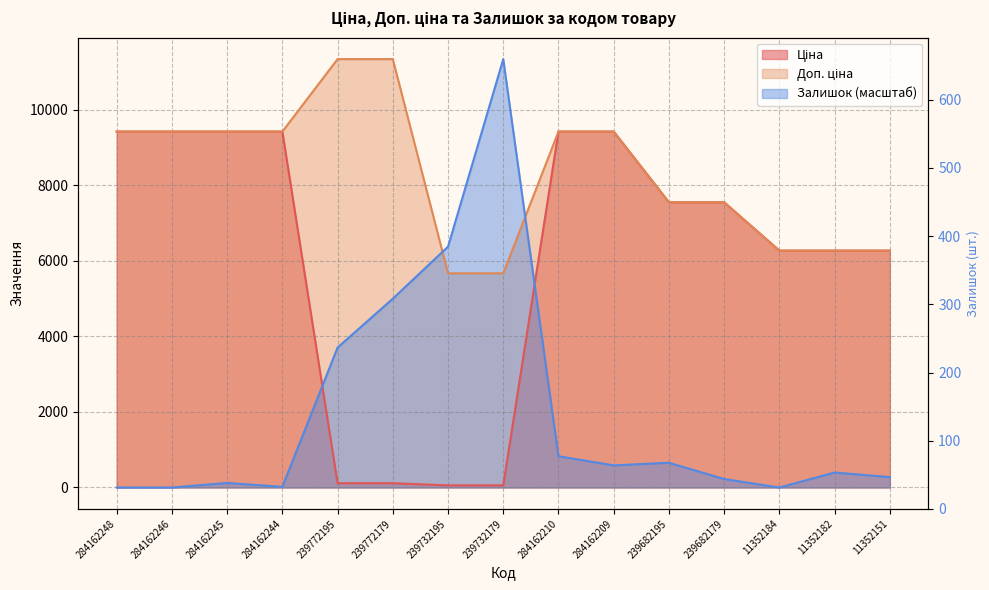

What are all the series names shown in the legend?

Ціна, Доп. ціна, Залишок